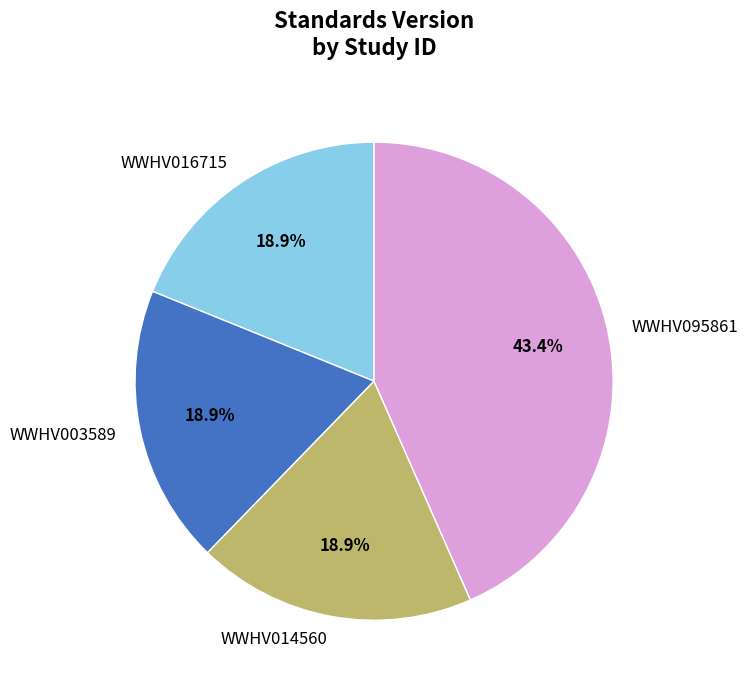

What percentage is NOT represented by WWHV016715?

81.1%